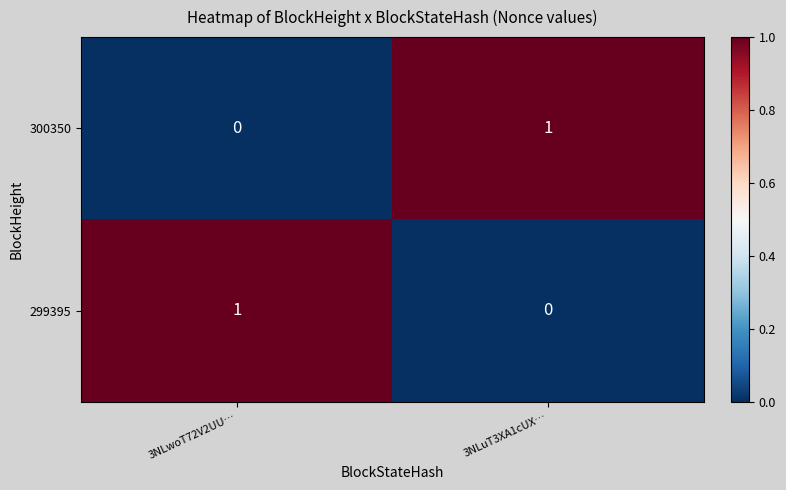

Reading left to right, what are all the values shown in this chart?

300350: 0	1
299395: 1	0